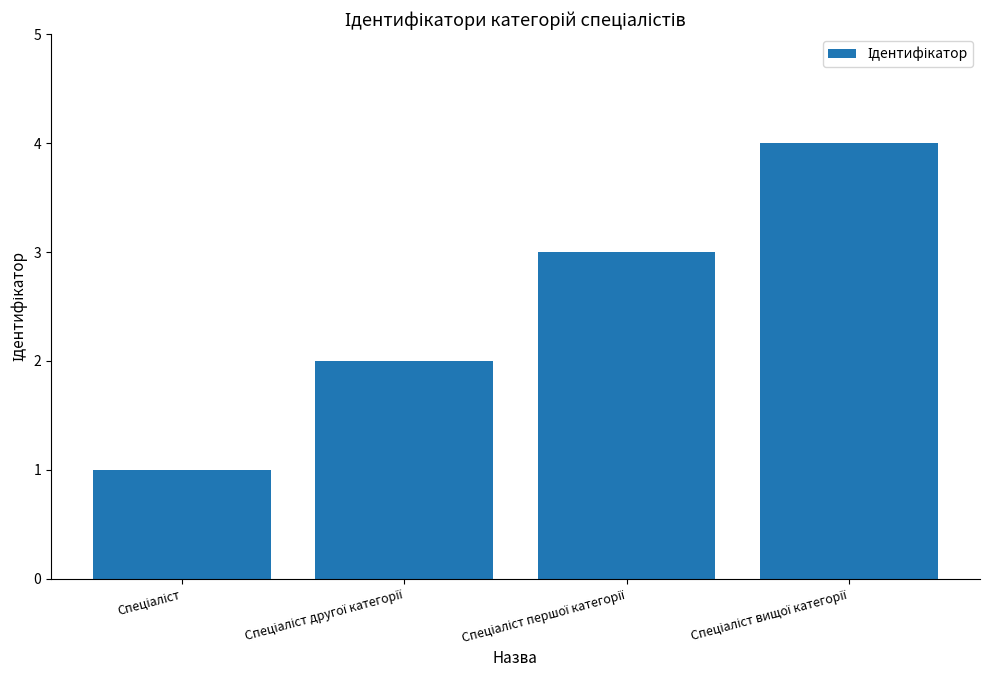

What is the maximum value shown in the chart?

4